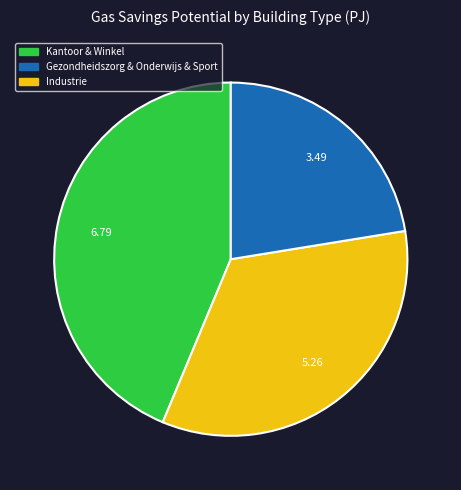

How many slices are in this pie chart?

3